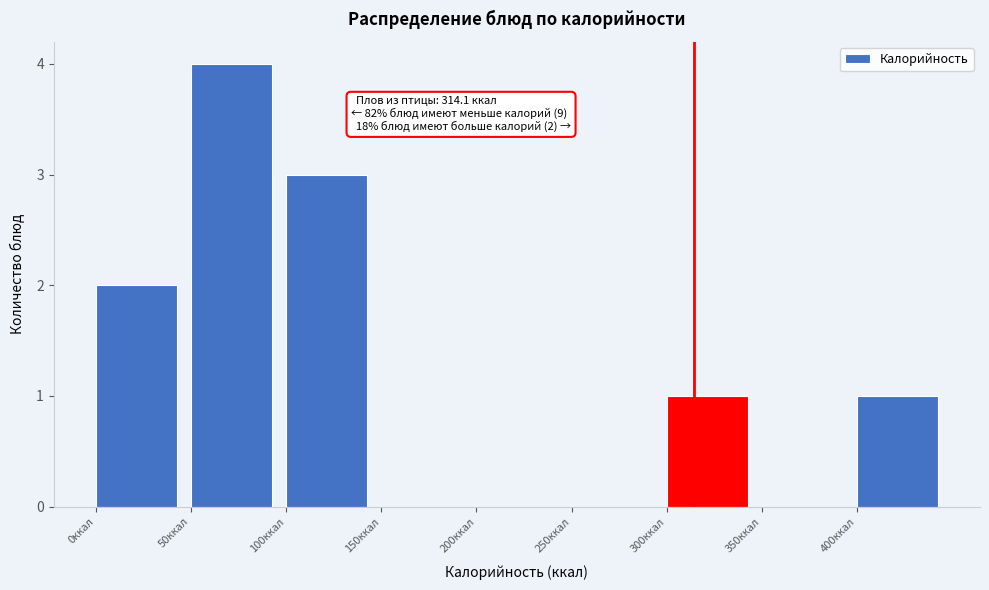

Which range on the x-axis has the tallest bar?

50 to 100